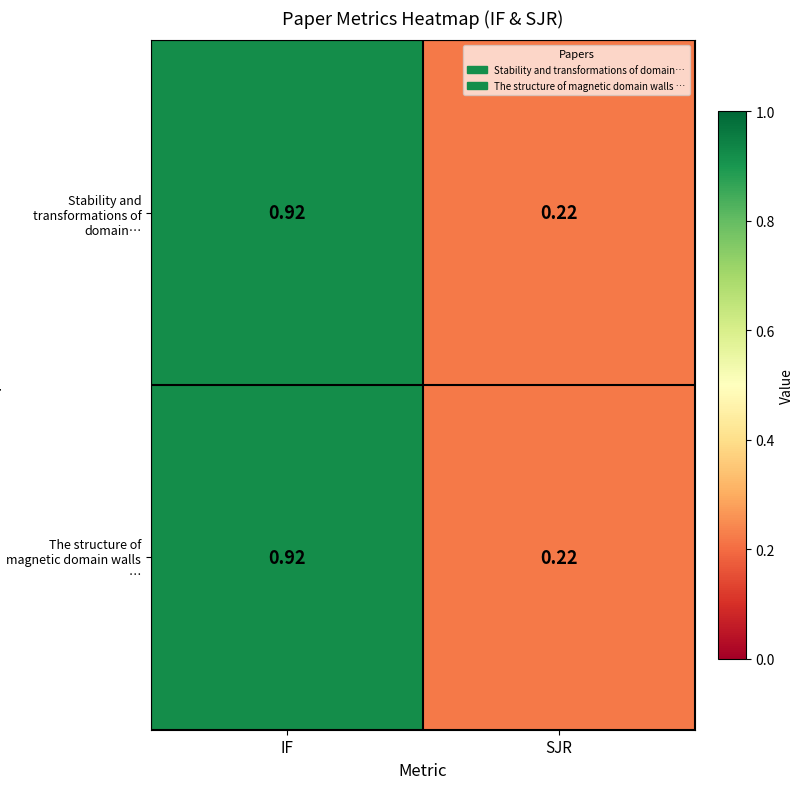

Where is Stability and transformations of domain… nearest to the value 0?

SJR